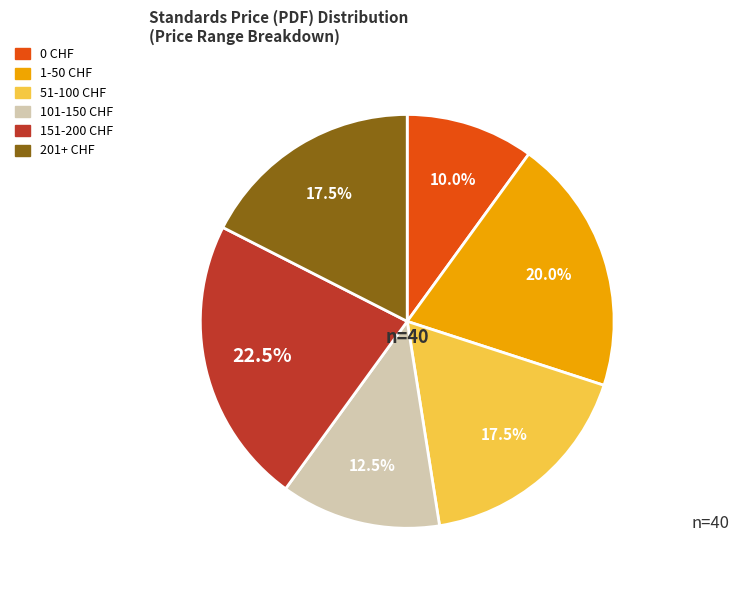

To the nearest percent, what is the average slice percentage?

17%